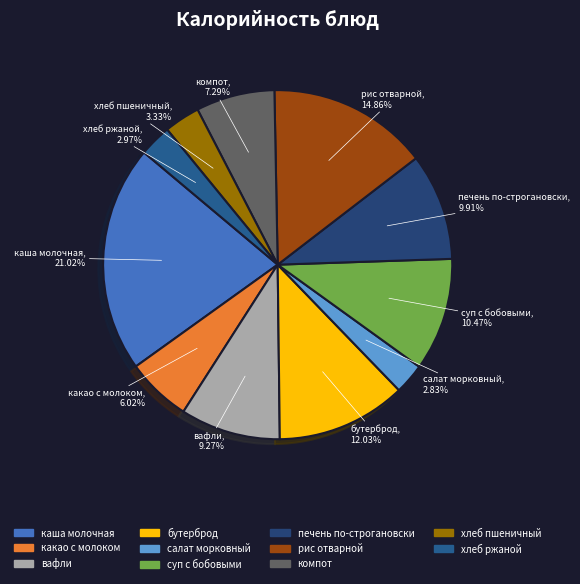

To the nearest percent, what is the combined percentage of хлеб пшеничный and рис отварной?

18%